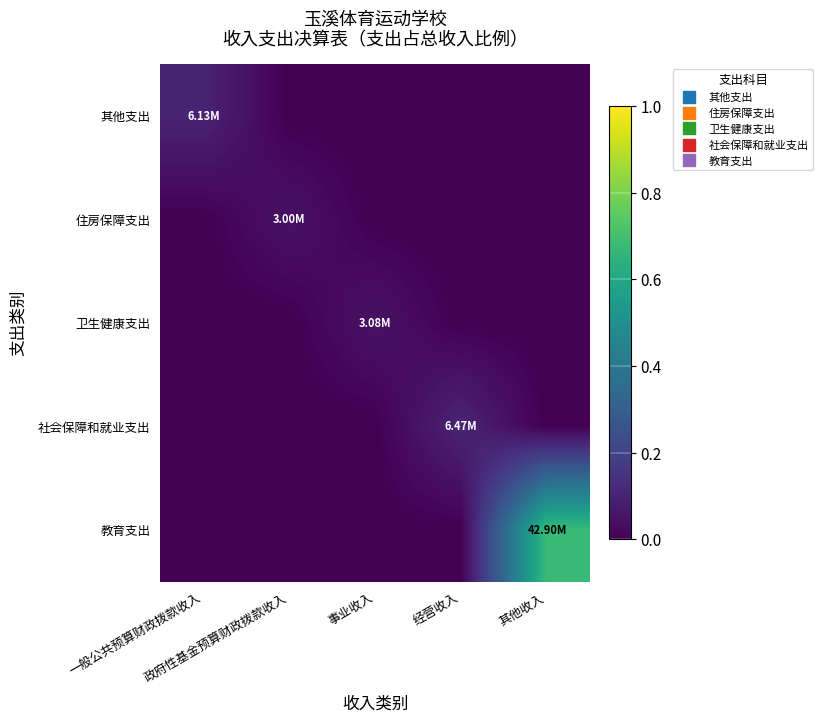

Reading left to right, extract all data points from this chart.

其他支出: 一般公共预算财政拨款收入=0.1	政府性基金预算财政拨款收入=0.0	事业收入=0.0	经营收入=0.0	其他收入=0.0
住房保障支出: 一般公共预算财政拨款收入=0.0	政府性基金预算财政拨款收入=0.0	事业收入=0.0	经营收入=0.0	其他收入=0.0
卫生健康支出: 一般公共预算财政拨款收入=0.0	政府性基金预算财政拨款收入=0.0	事业收入=0.0	经营收入=0.0	其他收入=0.0
社会保障和就业支出: 一般公共预算财政拨款收入=0.0	政府性基金预算财政拨款收入=0.0	事业收入=0.0	经营收入=0.1	其他收入=0.0
教育支出: 一般公共预算财政拨款收入=0.0	政府性基金预算财政拨款收入=0.0	事业收入=0.0	经营收入=0.0	其他收入=0.7